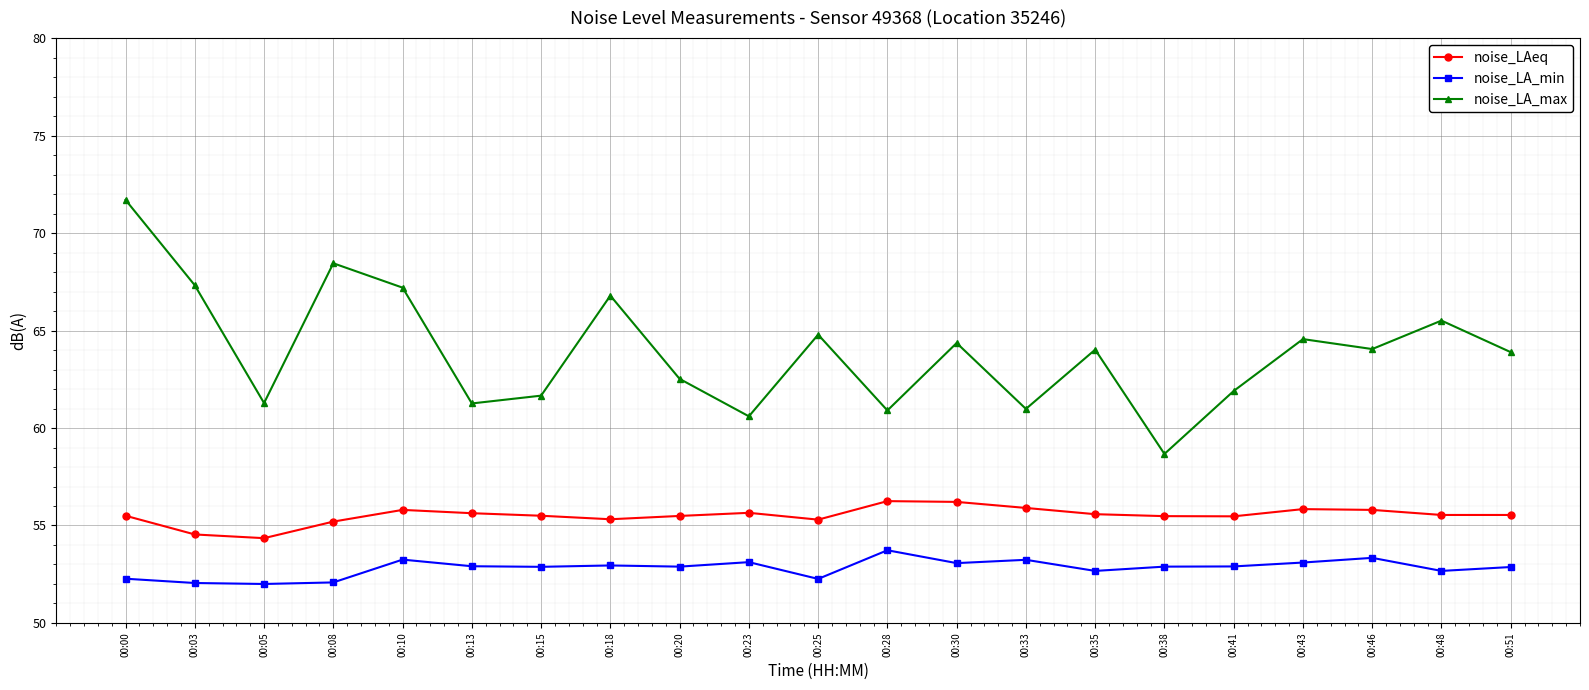

What is the difference between the noise_LAeq values at 00:51 and 00:08?

0.3